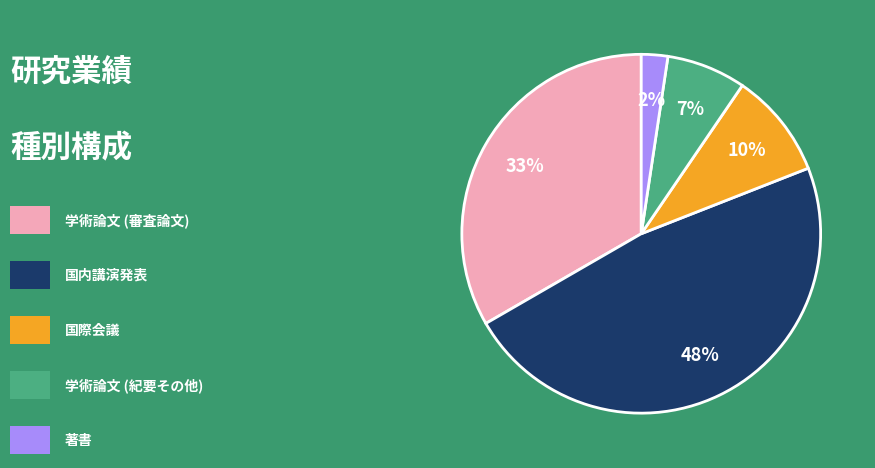

Does any single category account for the majority?

No